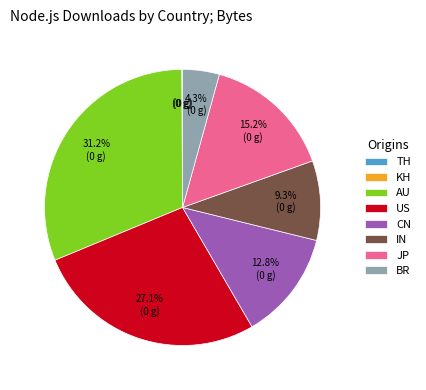

To the nearest percent, what portion does US represent?

27%